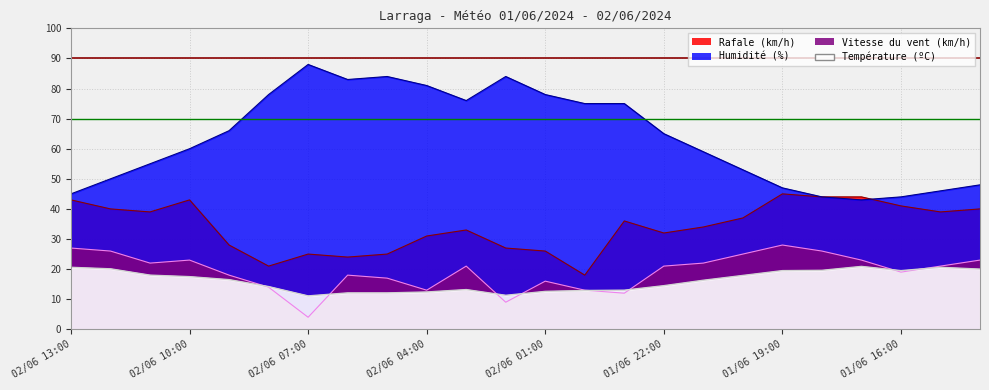

Rank the categories by Rafale (km/h) value from lowest to highest.

02/06 00:00, 02/06 08:00, 02/06 06:00, 02/06 07:00, 02/06 05:00, 02/06 01:00, 02/06 02:00, 02/06 09:00, 02/06 04:00, 01/06 22:00, 02/06 03:00, 01/06 21:00, 01/06 23:00, 01/06 20:00, 02/06 11:00, 01/06 15:00, 02/06 12:00, 01/06 14:00, 01/06 16:00, 02/06 13:00, 02/06 10:00, 01/06 18:00, 01/06 17:00, 01/06 19:00